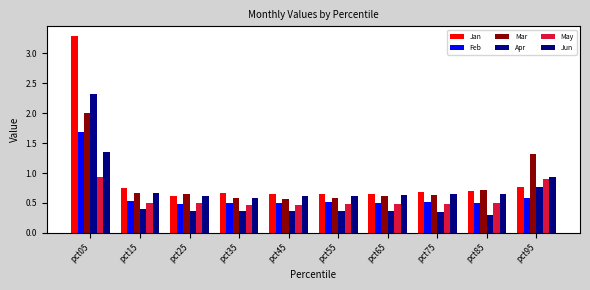

The Mar series shows 1.0 at pct25. True or false?

False